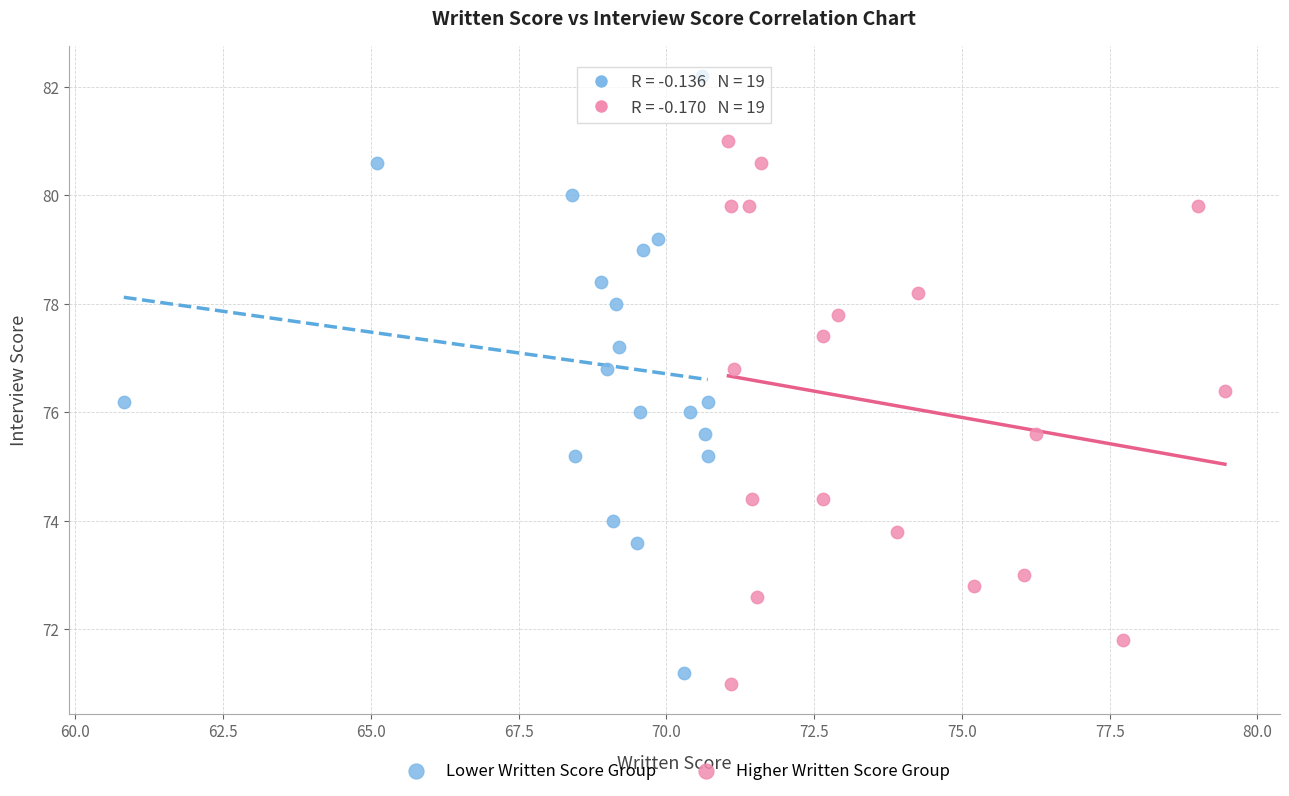

What are all the series names shown in the legend?

Lower Written Score Group, Higher Written Score Group